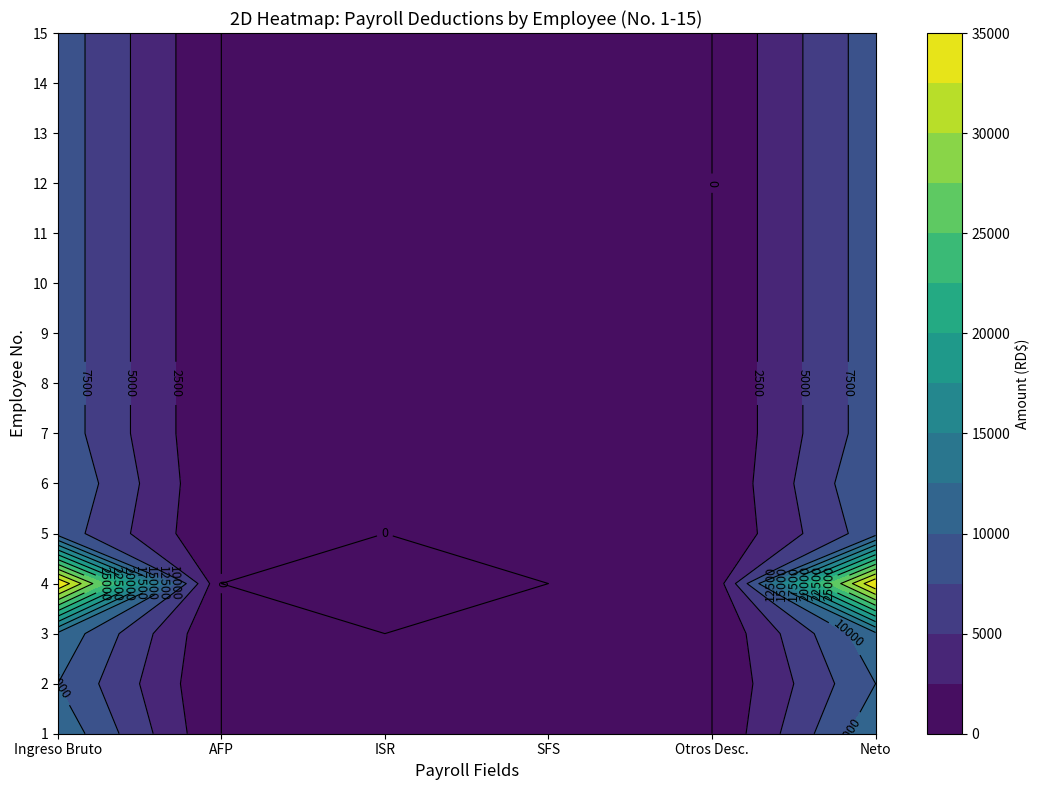

How many data points in 9 are above 0?

2